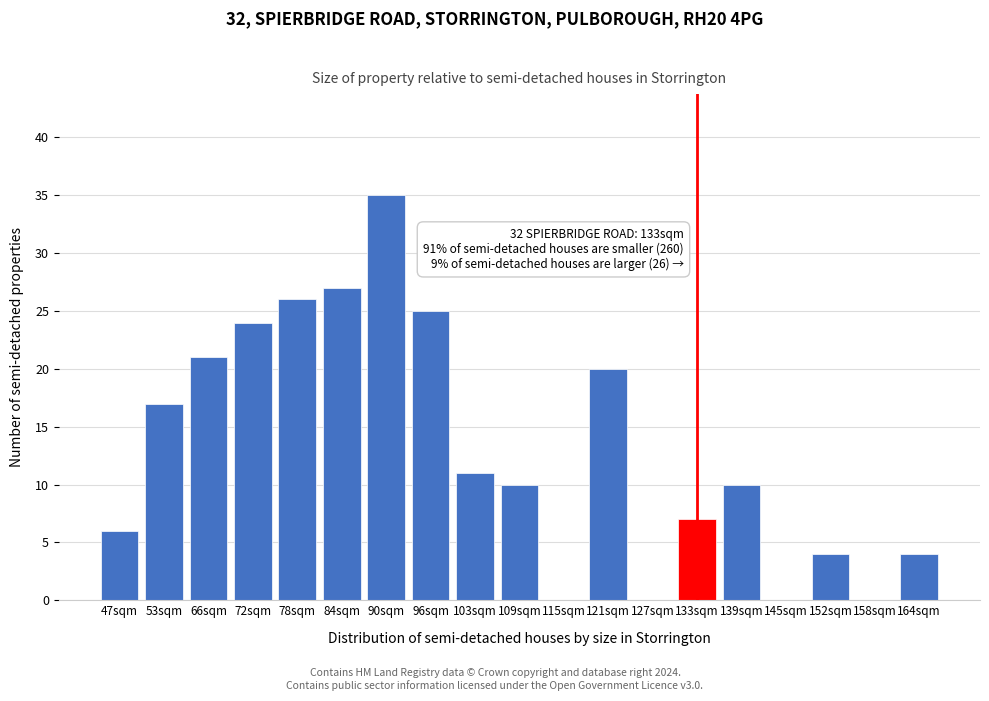

What is the ratio of the value at 109sqm to the value at 84sqm?

0.4